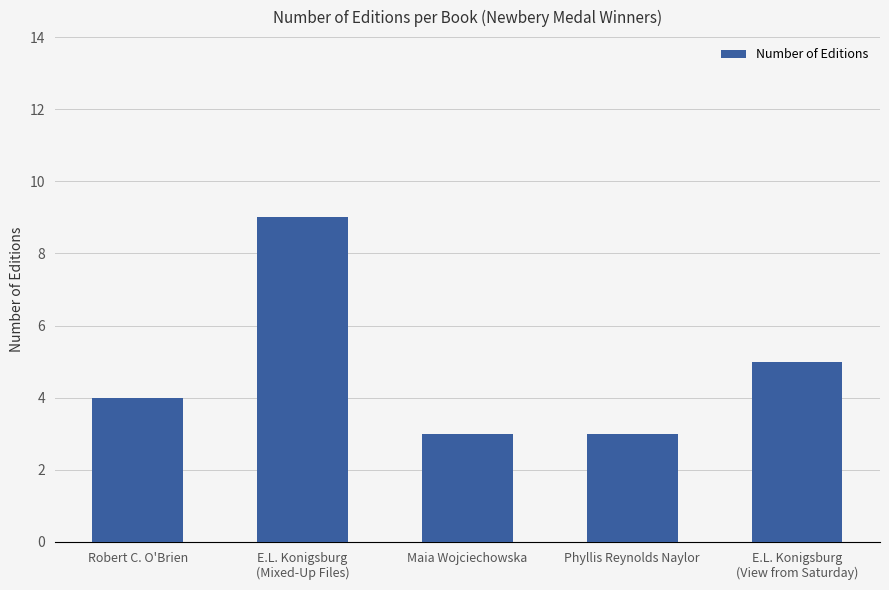

What position from the left is Maia Wojciechowska?

3